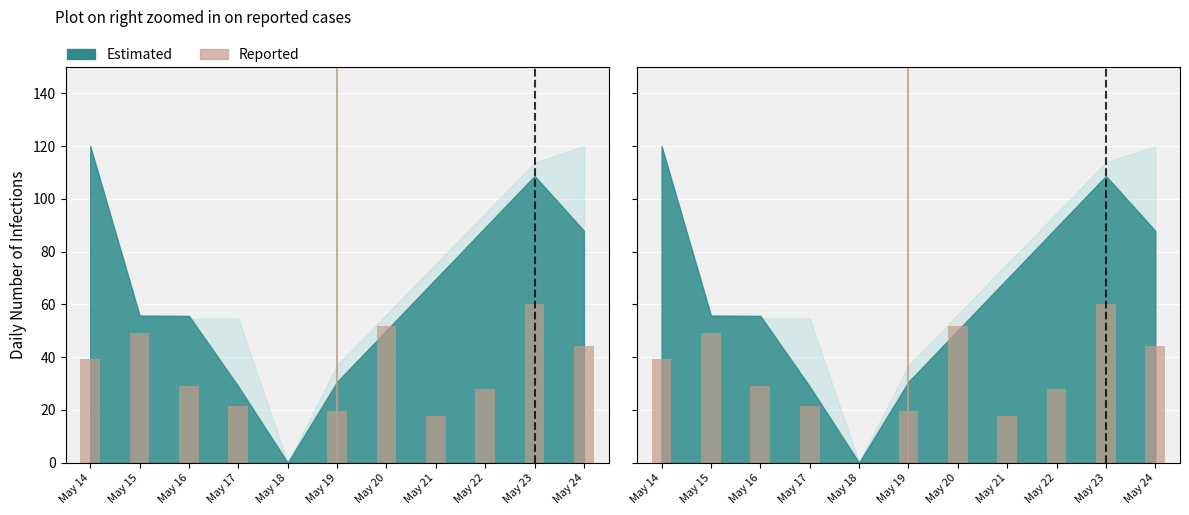

Reading left to right, extract all data points from this chart.

May 14=39.2	May 15=49.1	May 16=29.1	May 17=21.5	May 18=0.0	May 19=19.8	May 20=52.0	May 21=17.8	May 22=27.8	May 23=60.0	May 24=44.2